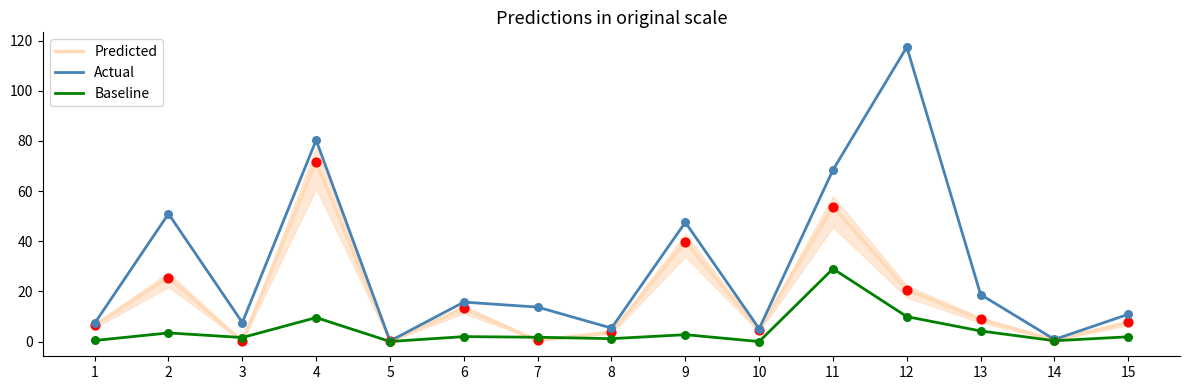

Which series contains the lowest Y value?

Baseline